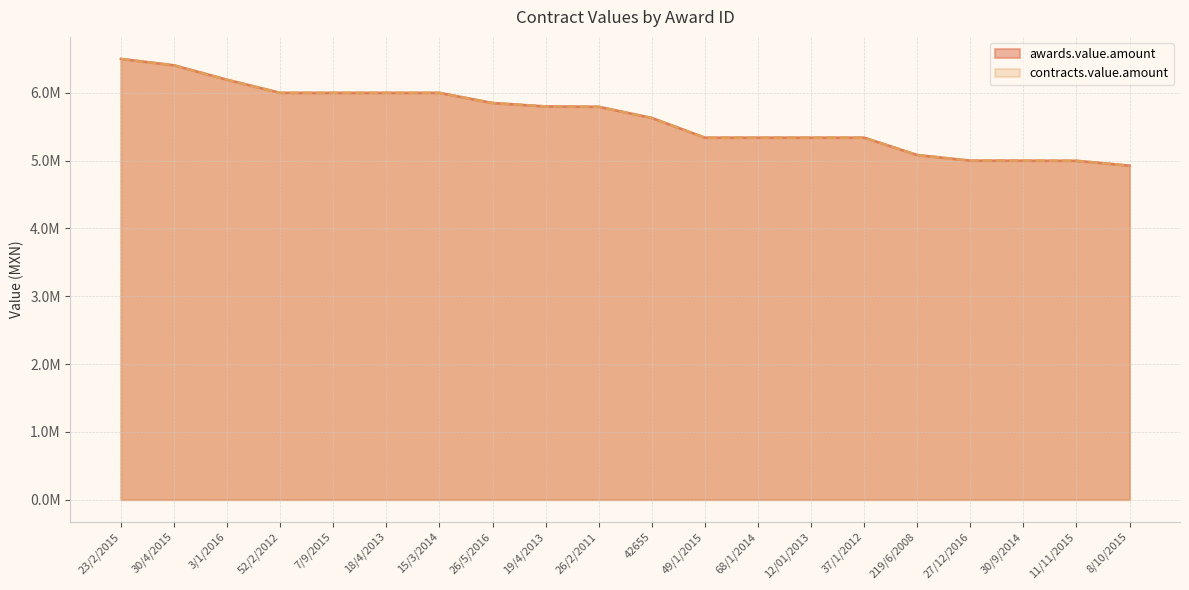

Which has a higher value, 26/5/2016 or 30/4/2015?

30/4/2015